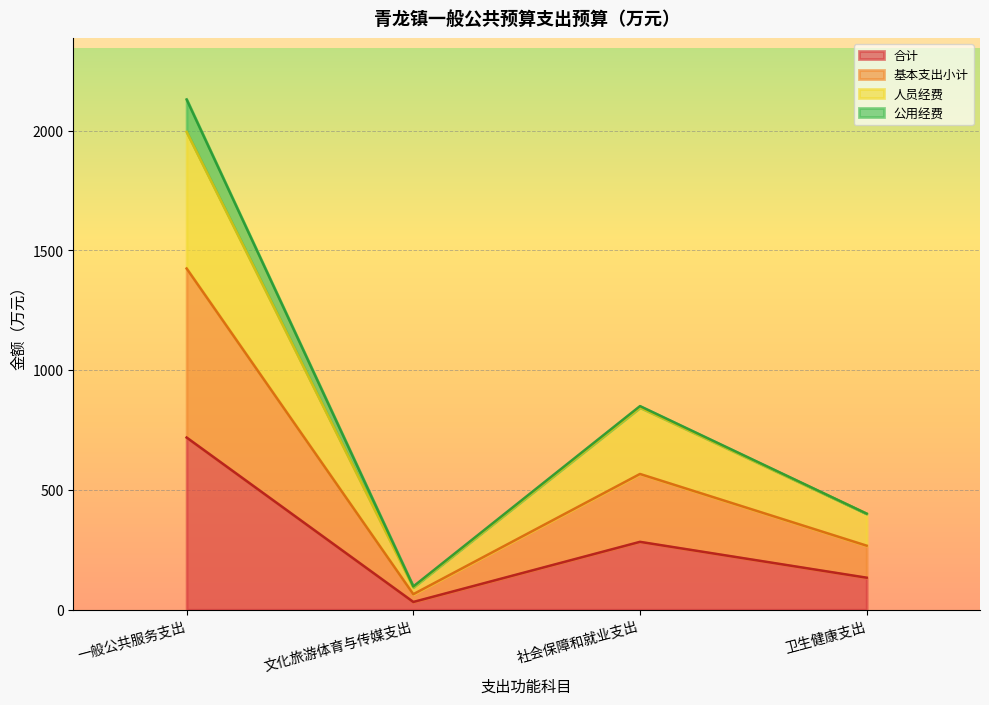

Rank the categories by 基本支出小计 value from lowest to highest.

文化旅游体育与传媒支出, 卫生健康支出, 社会保障和就业支出, 一般公共服务支出